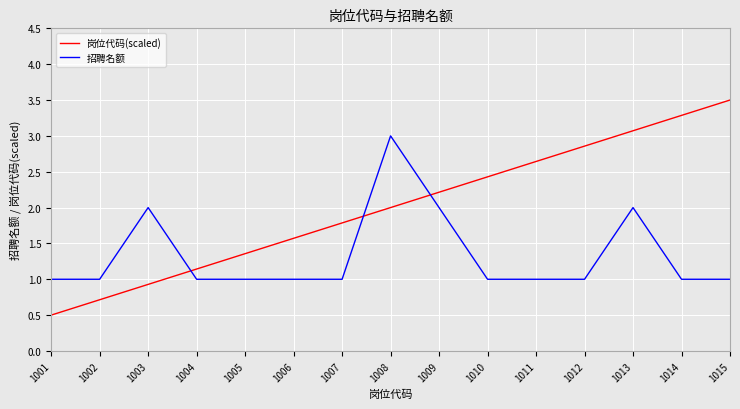

Which series has the largest total across all categories?

岗位代码(scaled)